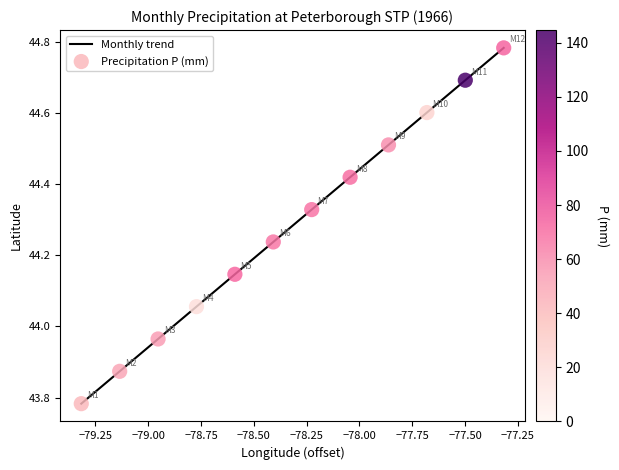

What is the difference between the maximum and minimum values?

1.0